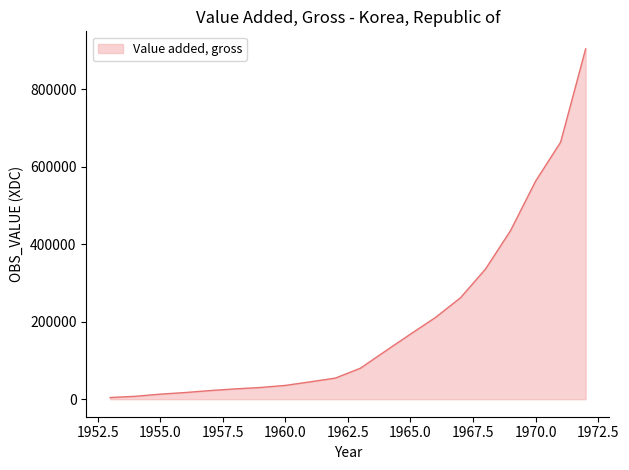

Where does the data first go above 80000?

1964